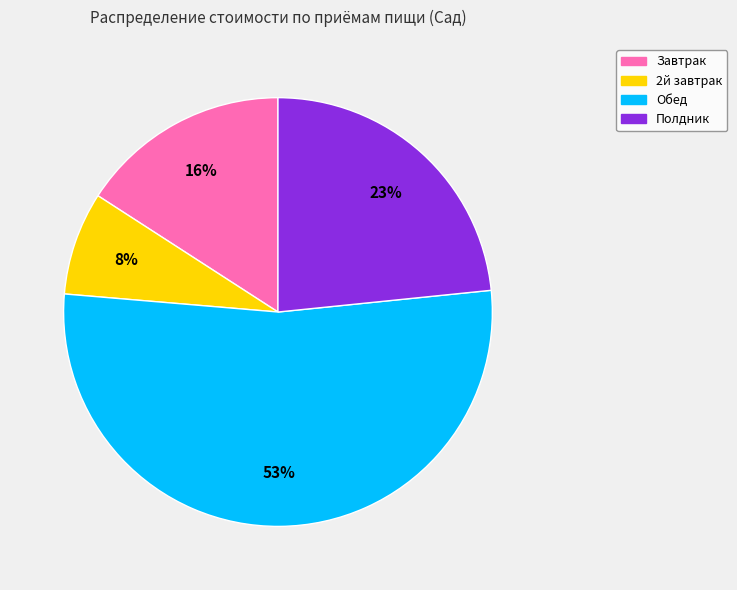

Do Обед and Завтрак together represent more than half of the pie?

Yes